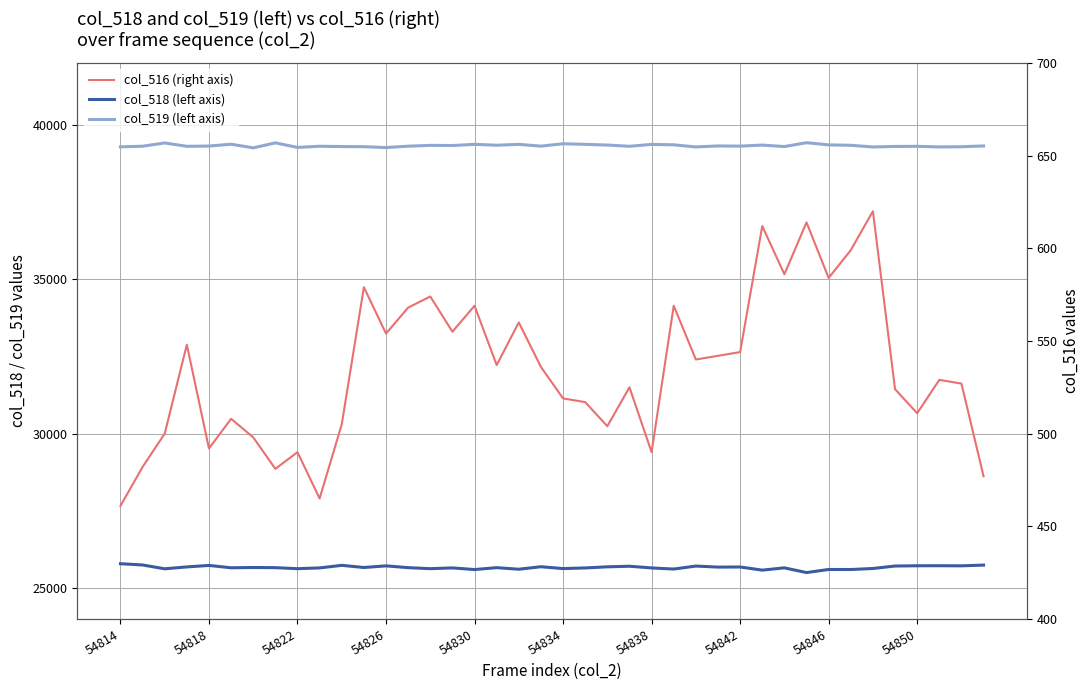

Is it true that col_516 (secondary) equals 131 at 54818?

False